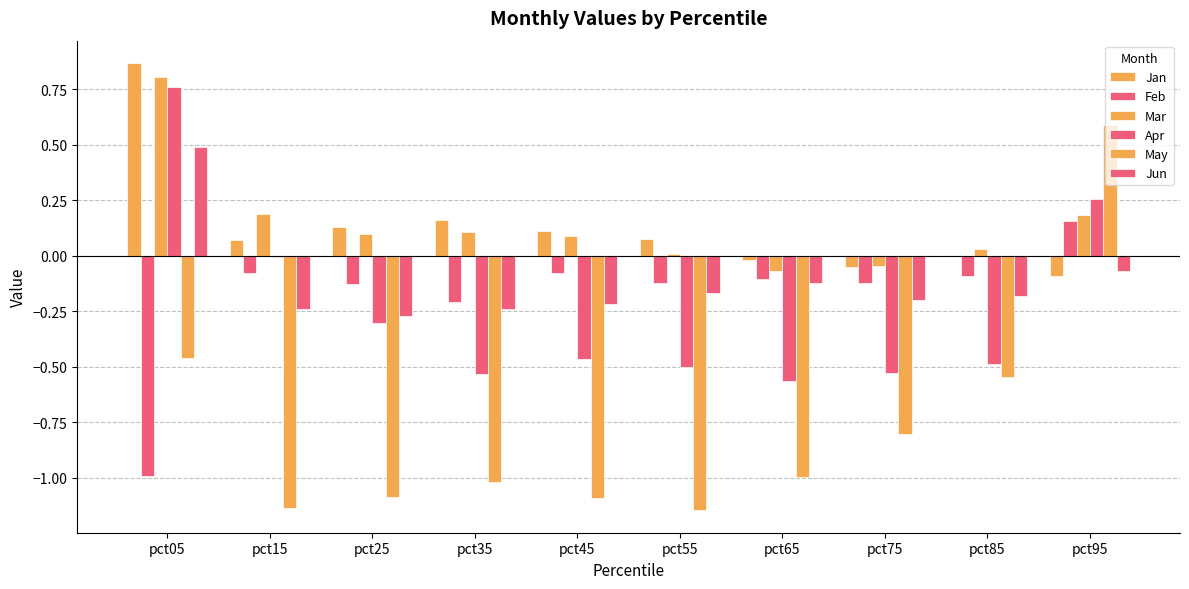

How many values in Jun are above zero?

1